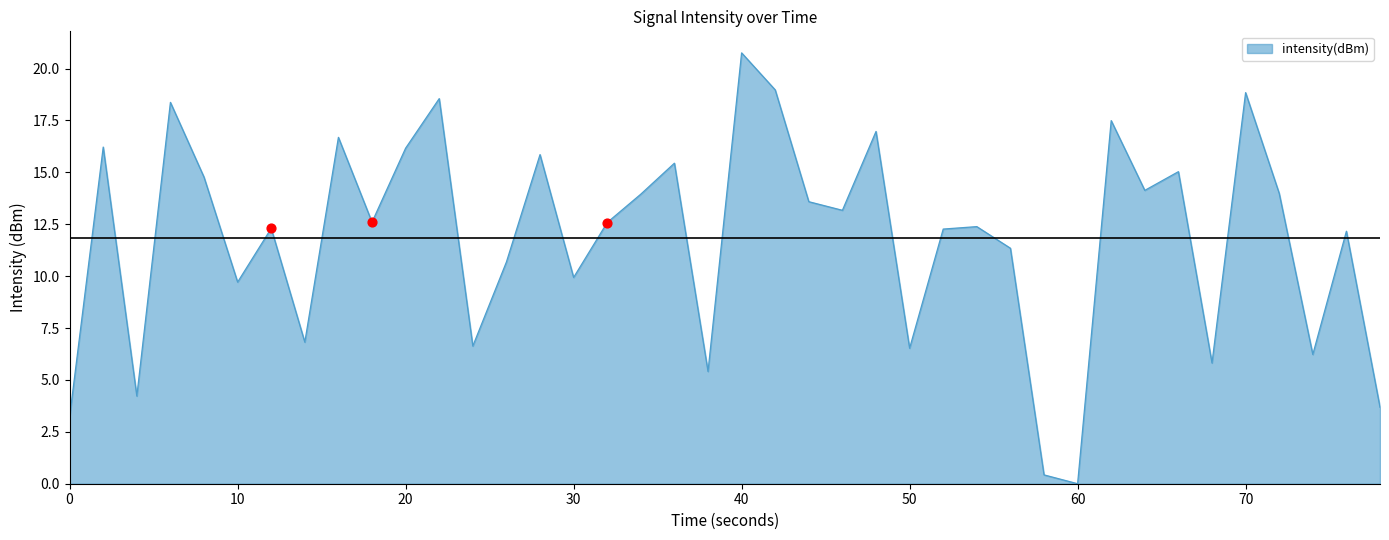

What is the difference between the maximum and minimum values?

20.8